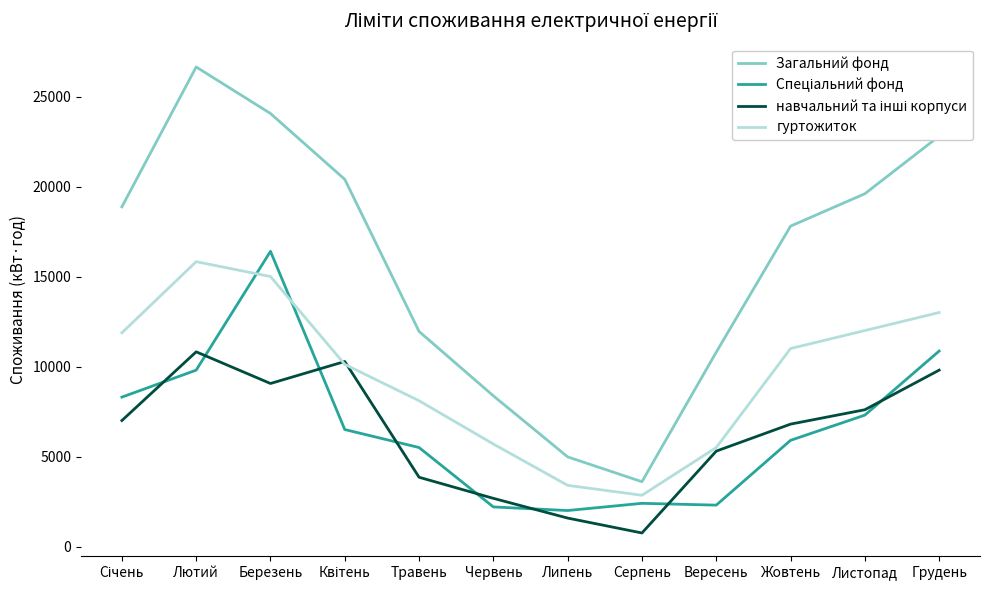

True or false: гуртожиток and Загальний фонд cross at least once.

False